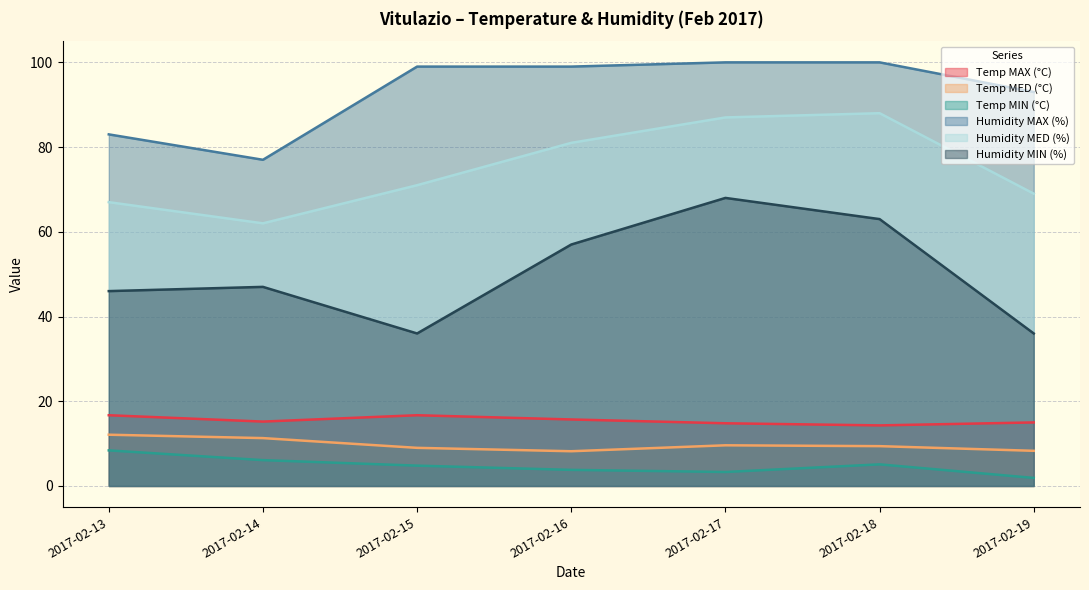

True or false: Temp MAX (°C) and Temp MIN (°C) intersect in this chart.

False